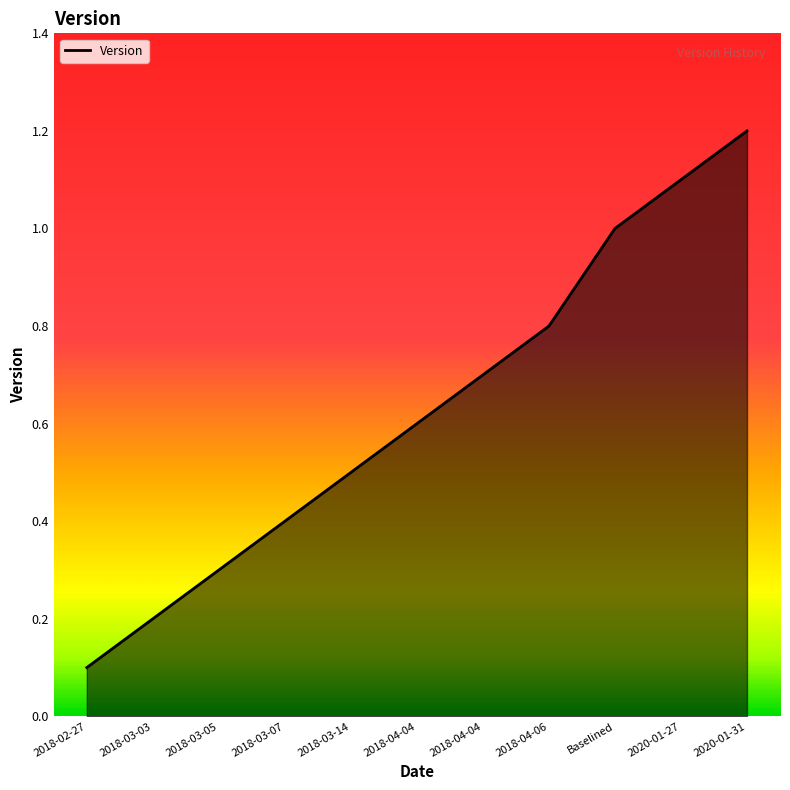

Between 2020-01-27 and 2018-03-07, which is larger?

2020-01-27